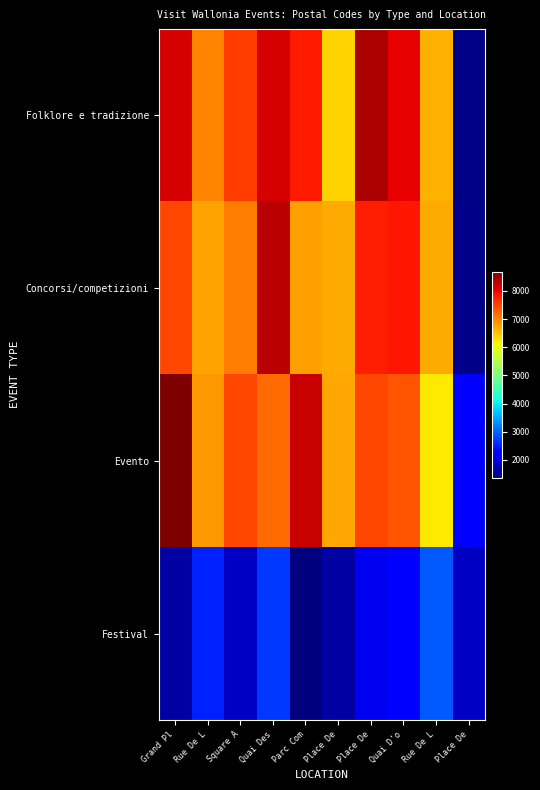

List the series in order of their peak value, lowest first.

Festival, Concorsi/competizioni, Folklore e tradizione, Evento